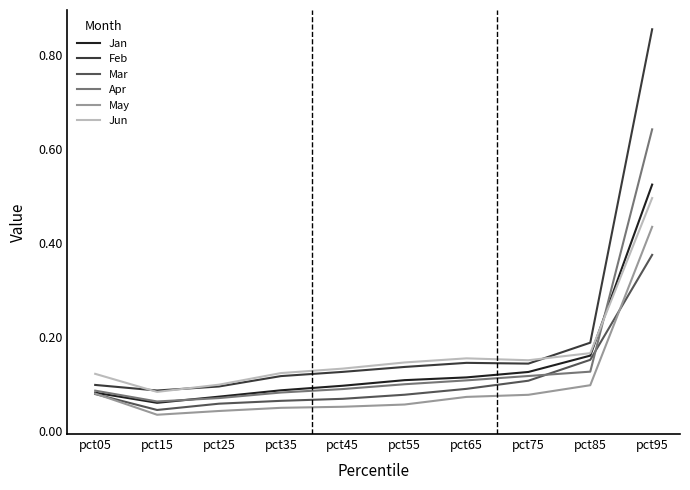

Which label corresponds to the largest value in the chart?

pct95